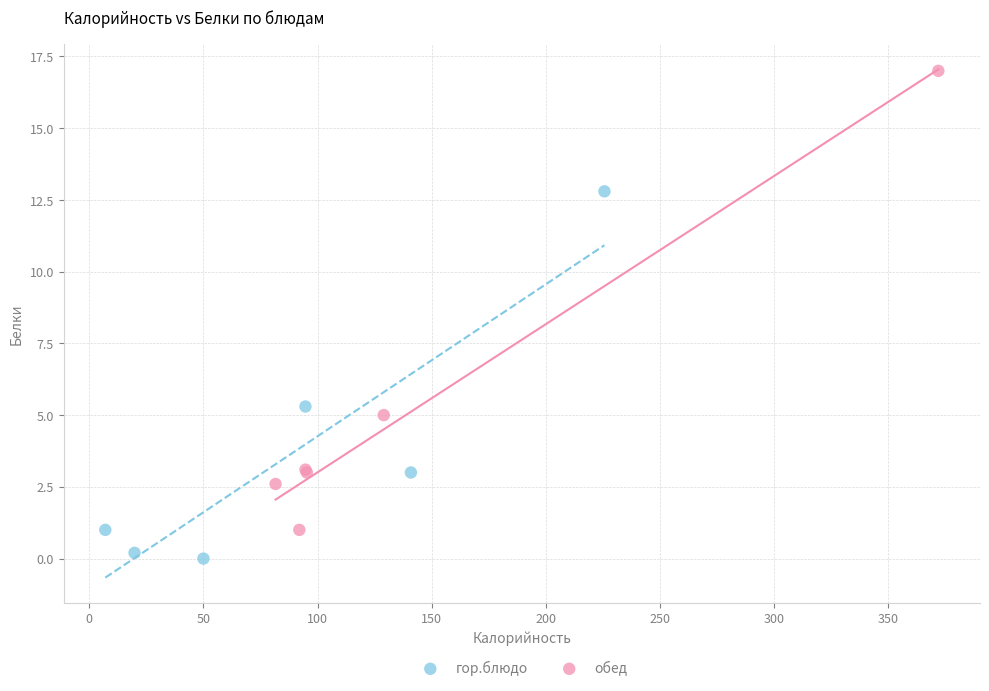

Which series reaches the minimum Y coordinate?

гор.блюдо